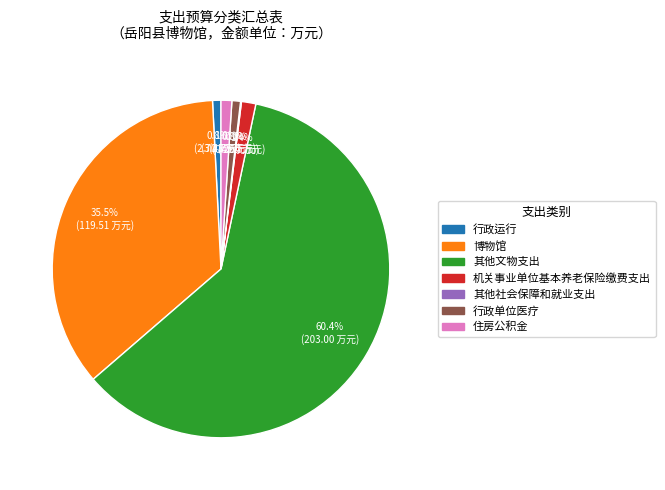

To the nearest percent, what percentage of the pie is 行政运行?

1%